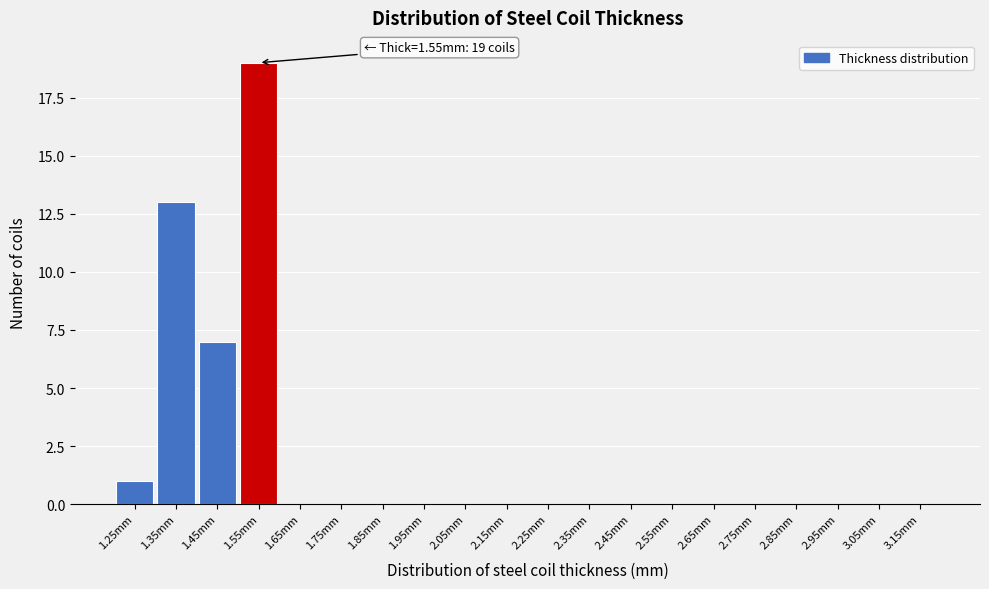

Reading left to right, what are all the values shown in this chart?

1.25mm=1	1.35mm=13	1.45mm=7	1.55mm=19	1.65mm=0	1.75mm=0	1.85mm=0	1.95mm=0	2.05mm=0	2.15mm=0	2.25mm=0	2.35mm=0	2.45mm=0	2.55mm=0	2.65mm=0	2.75mm=0	2.85mm=0	2.95mm=0	3.05mm=0	3.15mm=0